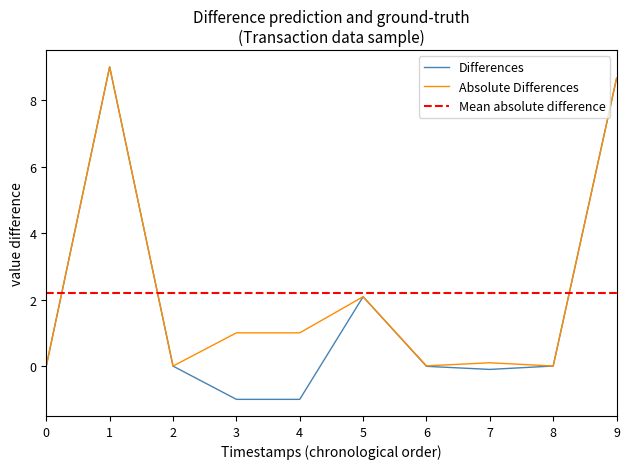

What position from the right is 3?

7